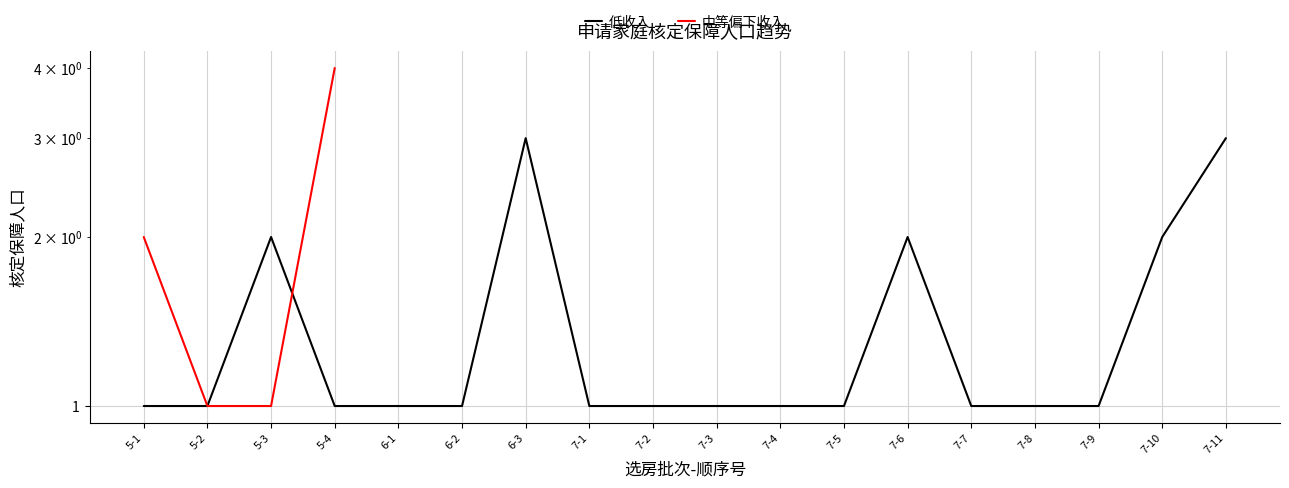

How many lines are shown in the chart?

2